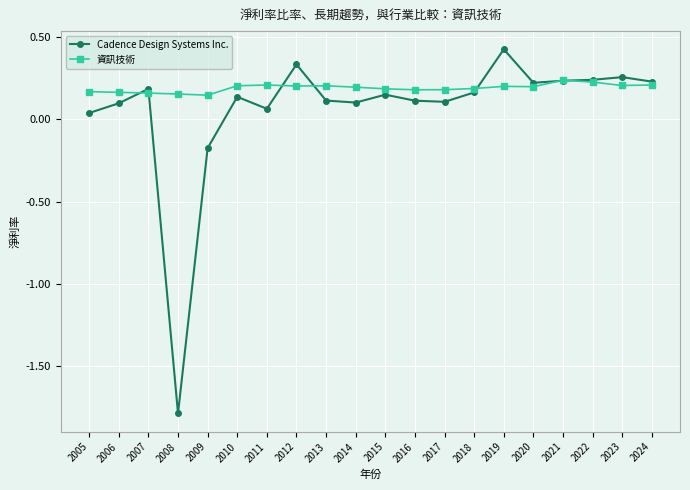

Between which two adjacent categories do Cadence Design Systems Inc. and 資訊技術 first intersect?

2006 and 2007